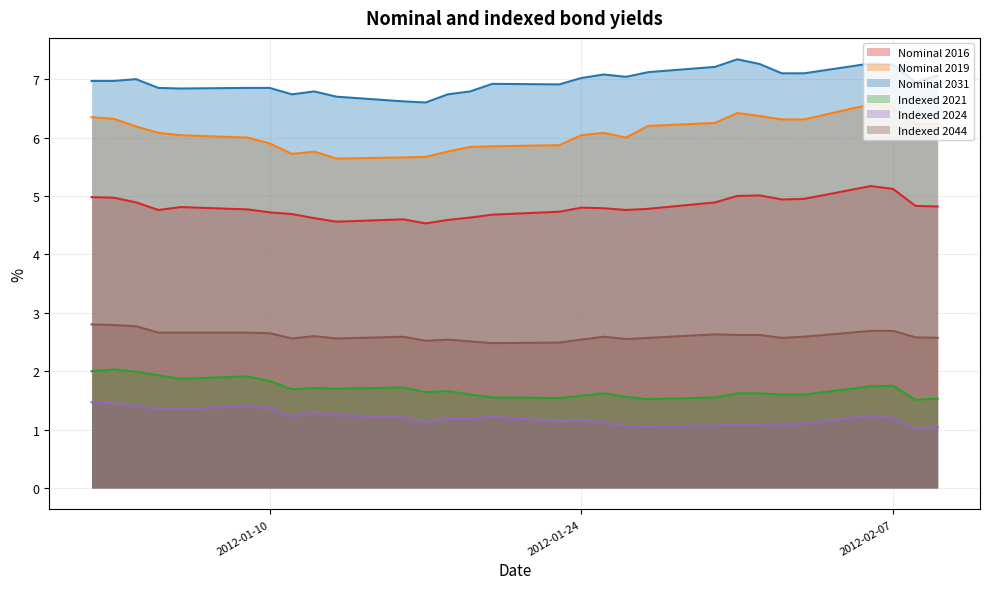

At how many categories does at least one series exceed 3?

29